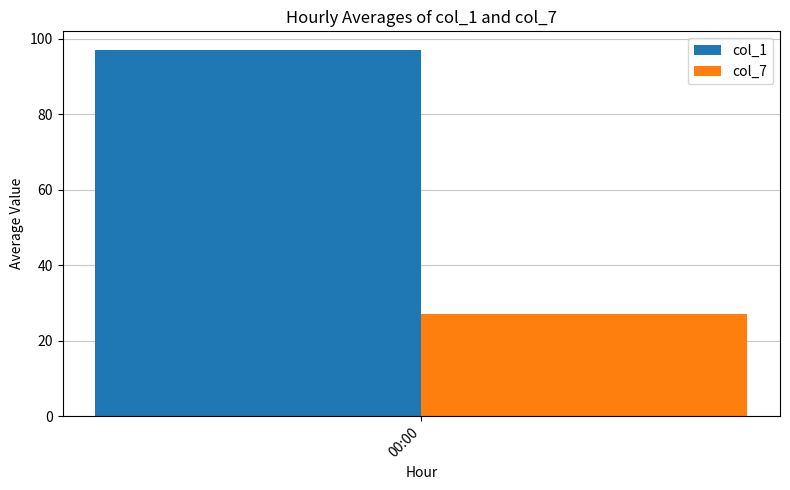

Which series has the largest range (max minus min)?

col_1